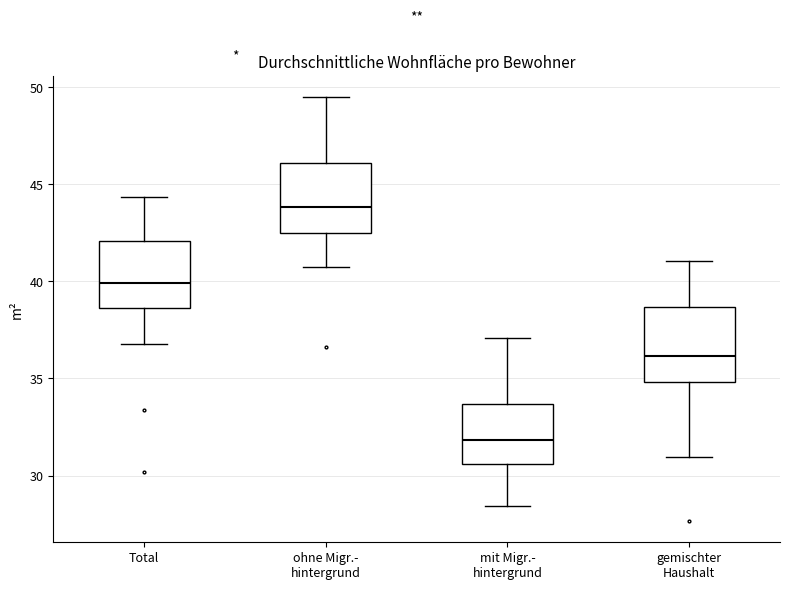

Which box has the highest median line?

ohne Migr.- hintergrund